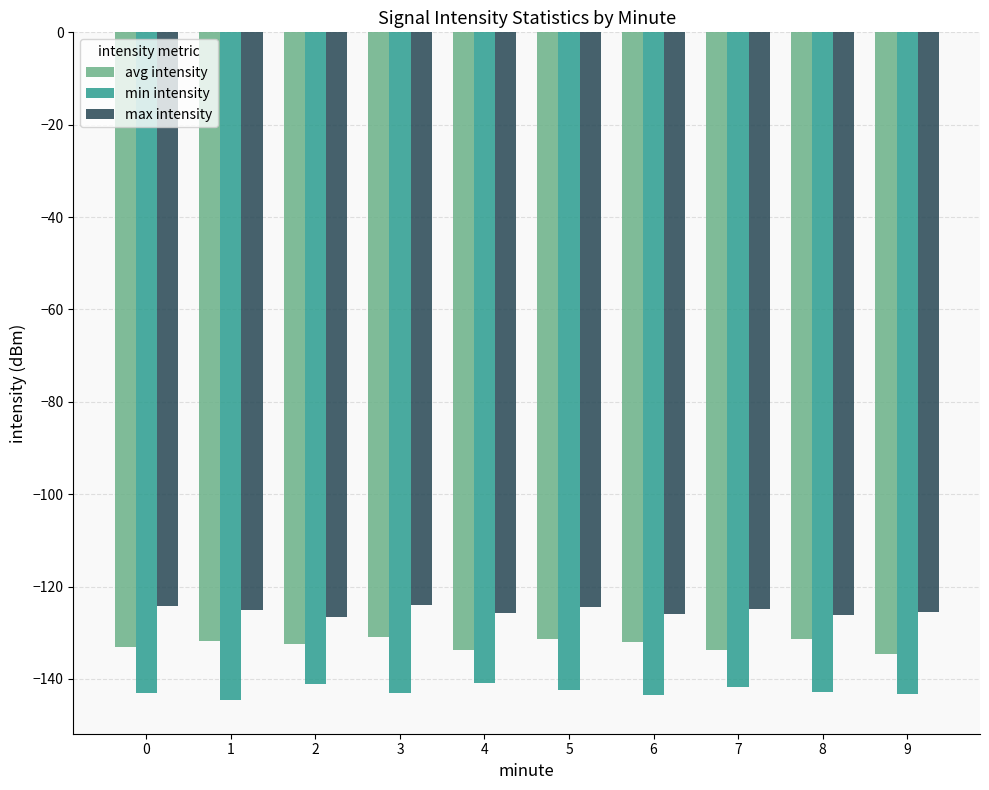

What is the approximate value of max intensity at 4?

-125.7